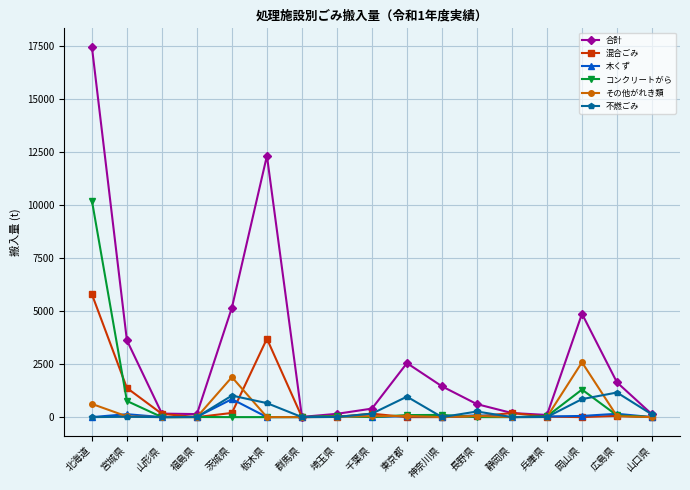

At which category does 合計 reach its first local peak?

栃木県